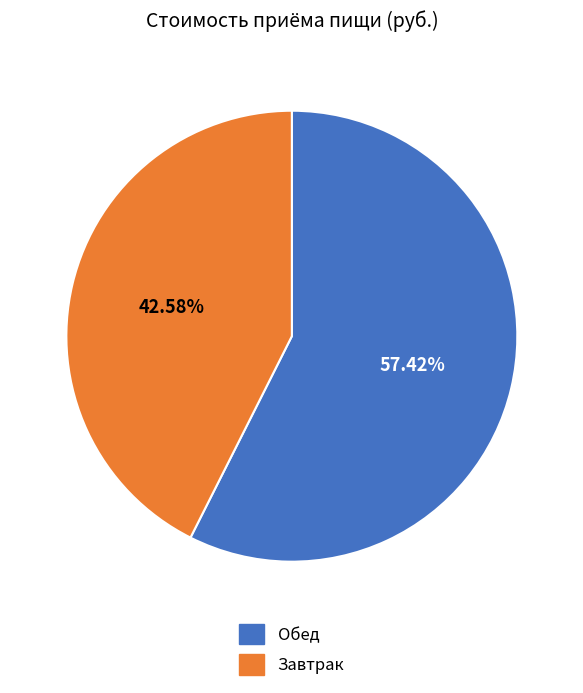

Does any single category account for the majority?

Yes